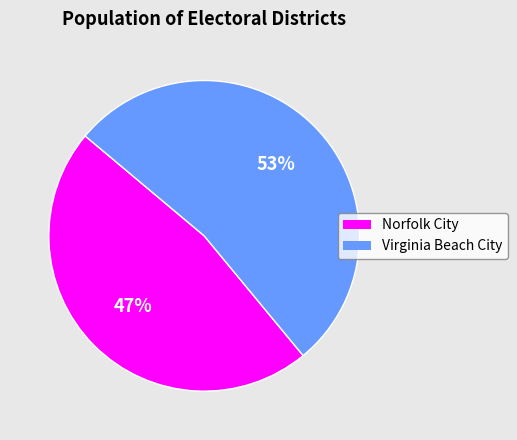

To the nearest percent, what percentage of the pie is Virginia Beach City?

53%